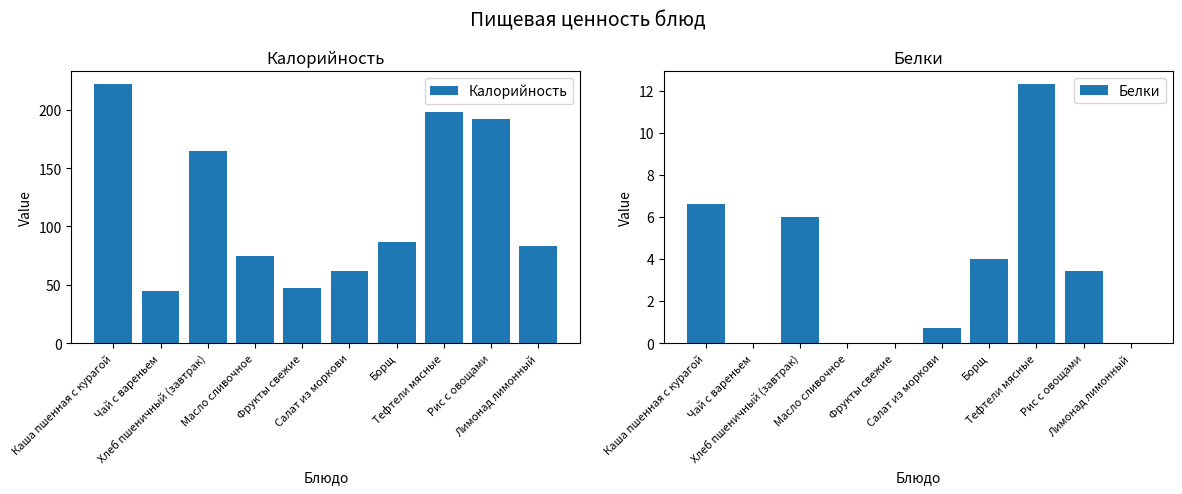

What is the total value across all series at Лимонад лимонный?

83.0